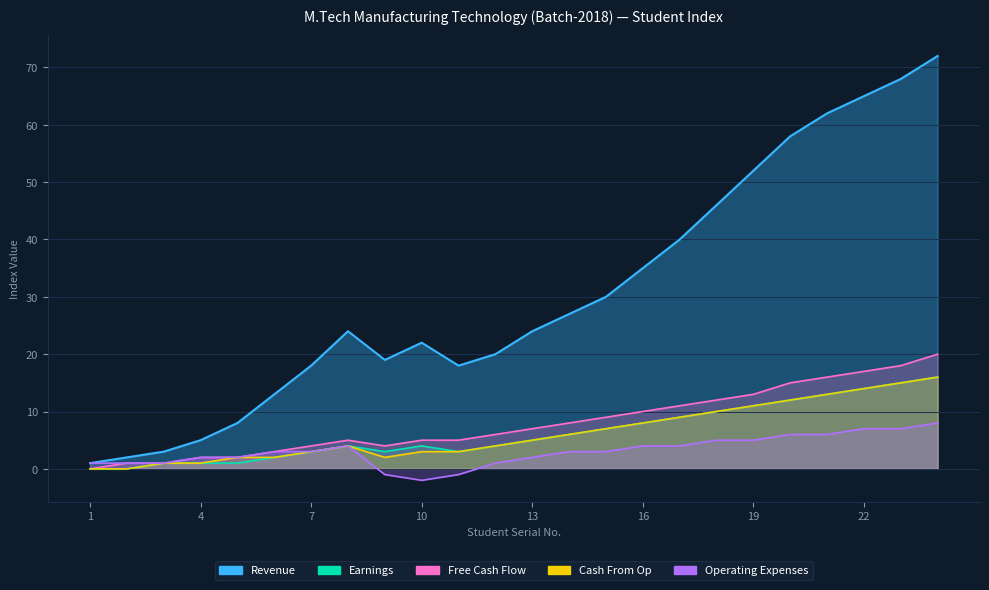

Does the chart display data point markers on the line(s)?

No